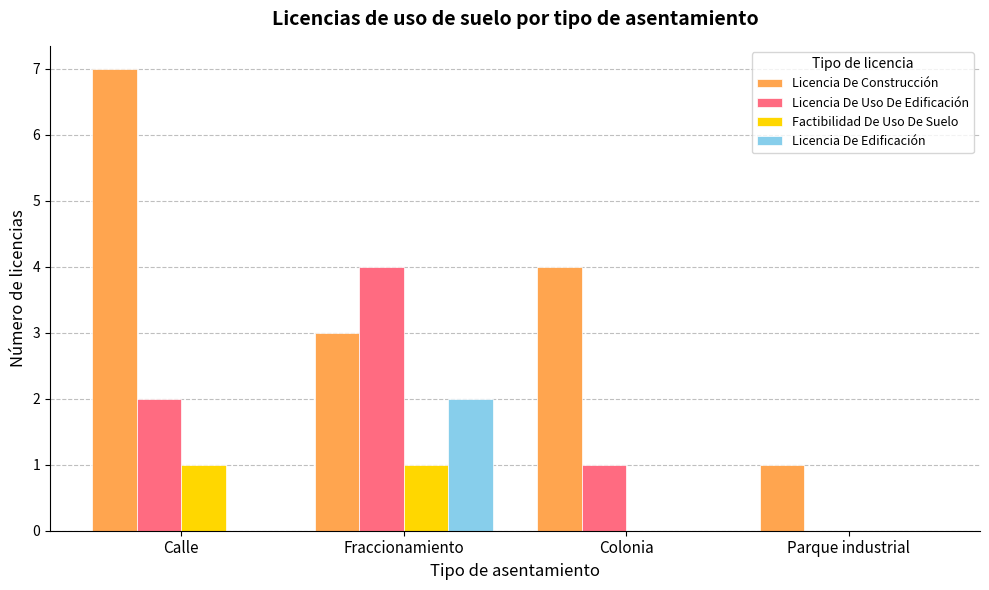

What is the spread (max minus min) of values at Parque industrial?

1